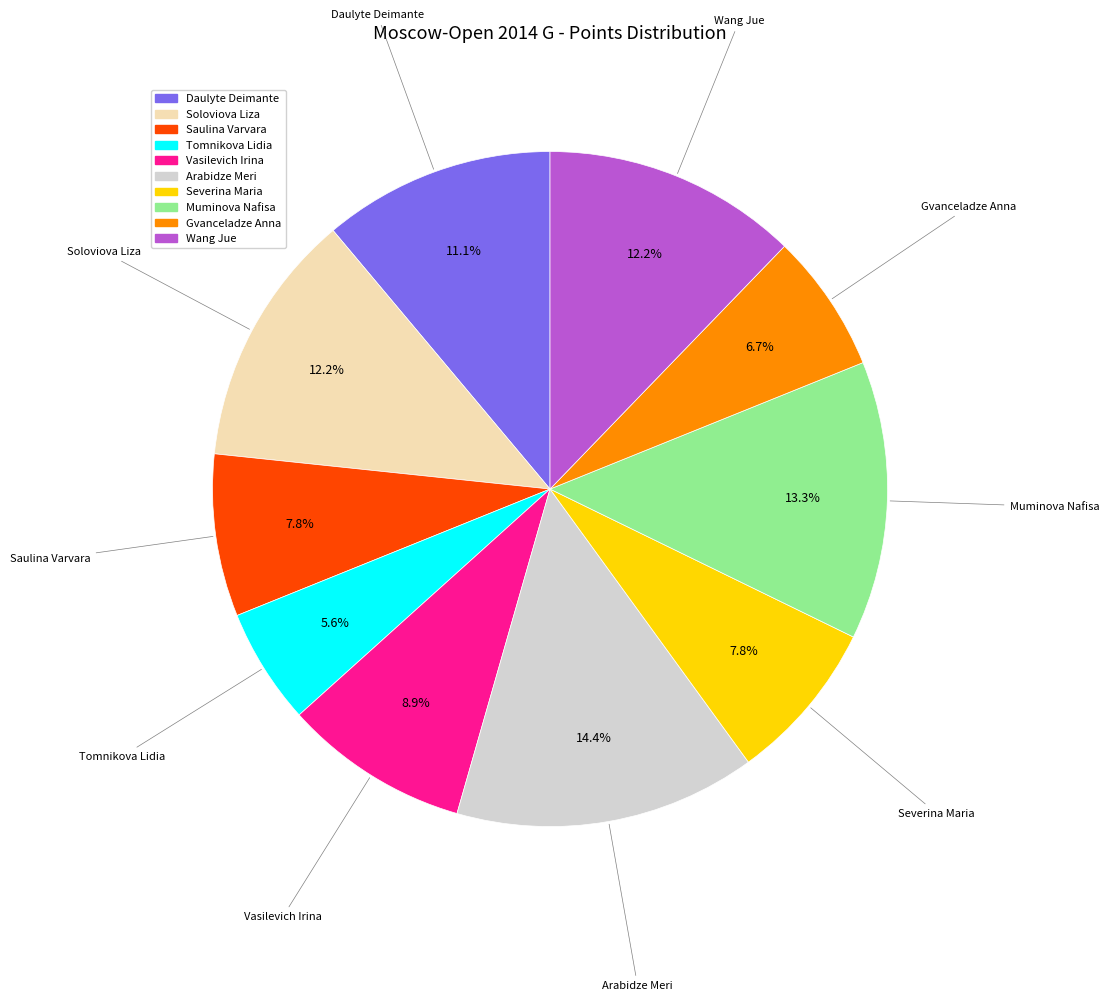

How many slices are in this pie chart?

10